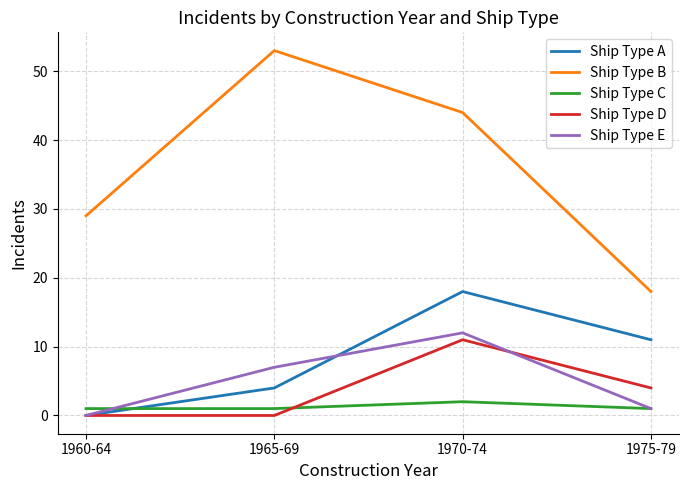

True or false: Ship Type A has a value of 18 at 1970-74.

True